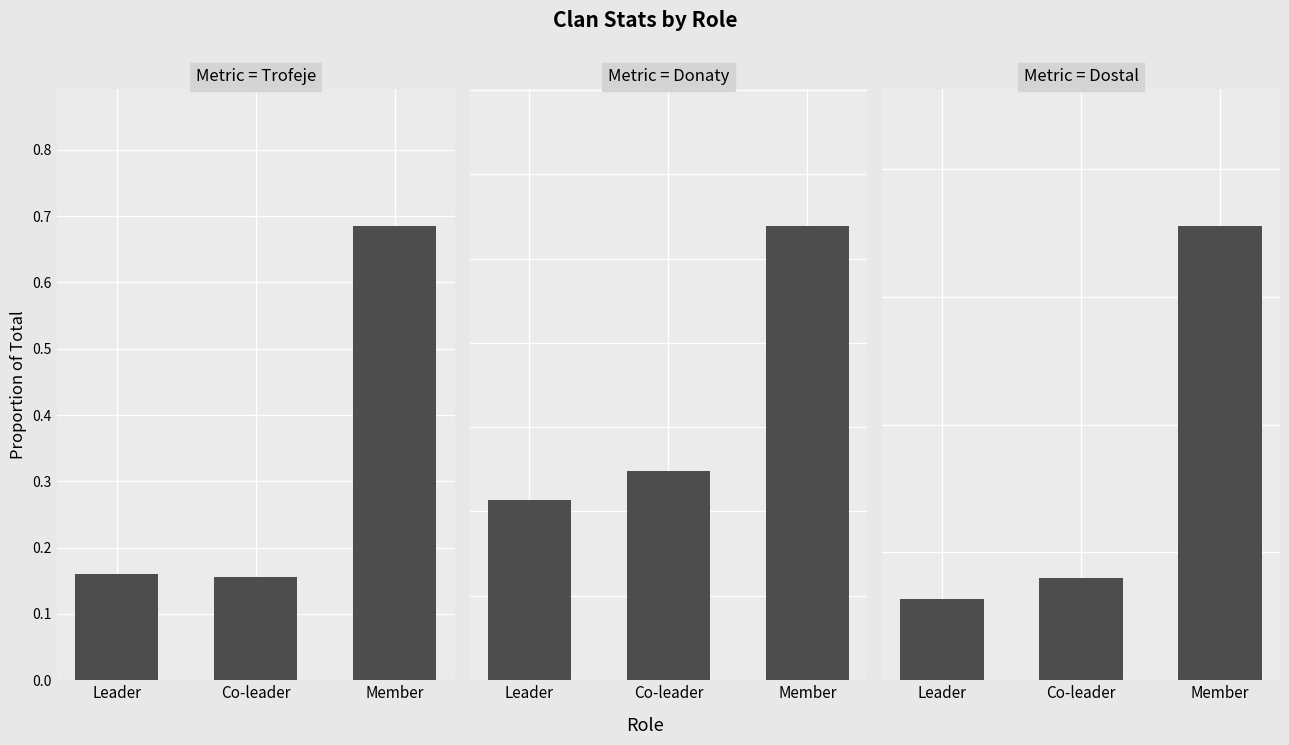

At Leader, list the series in order from smallest to largest.

Dostal, Trofeje, Donaty